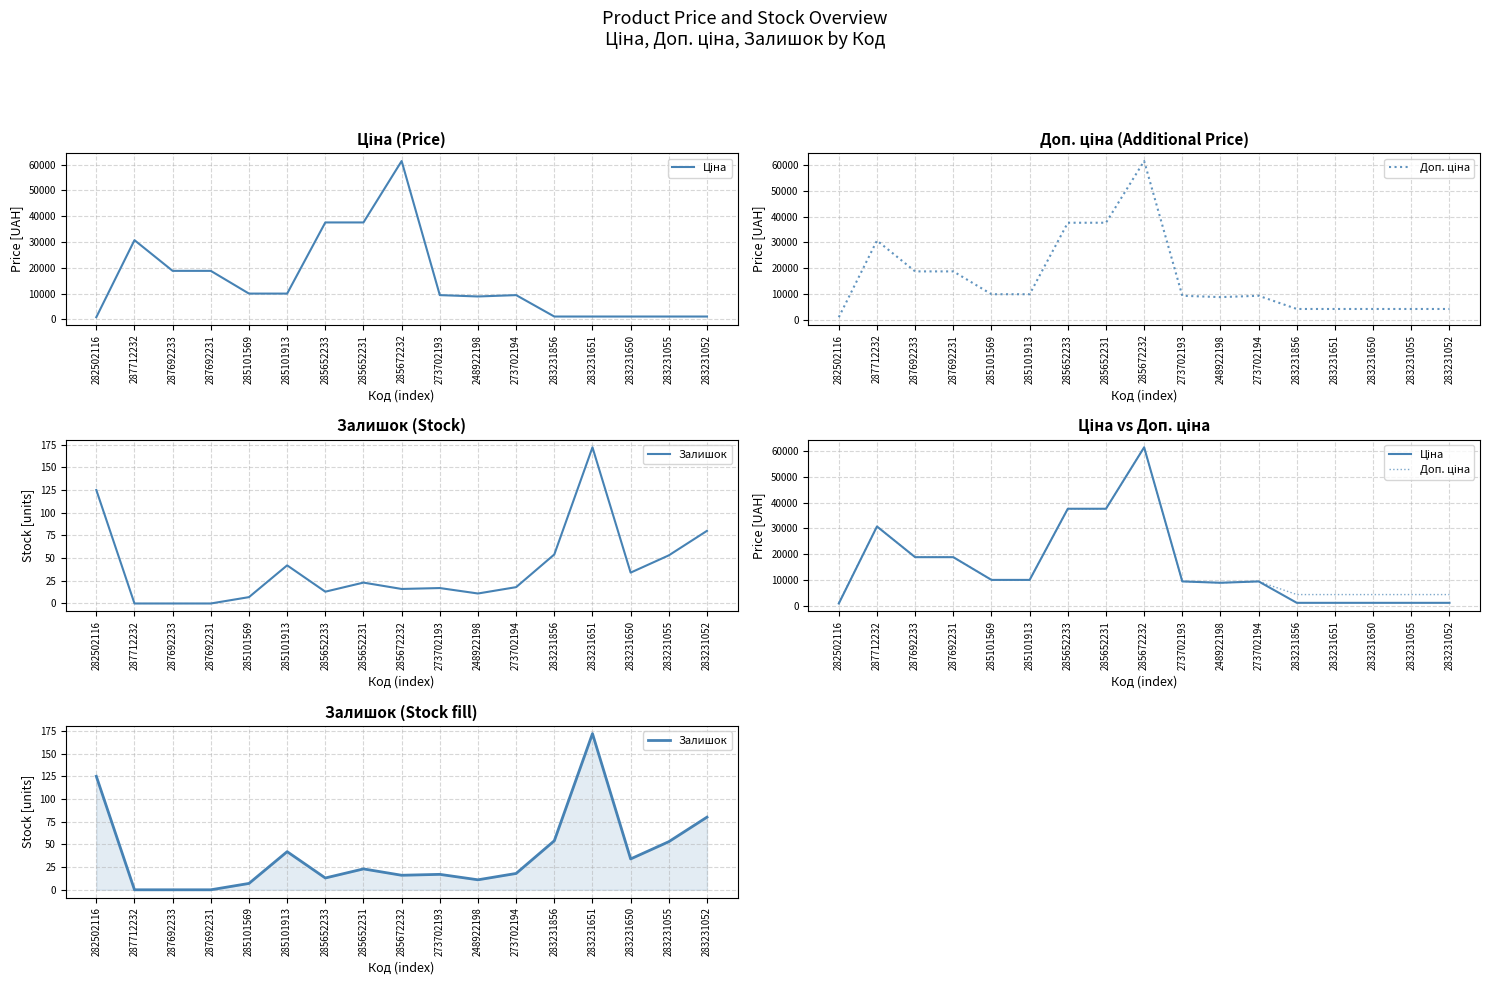

At how many categories does at least one series exceed 42807?

1